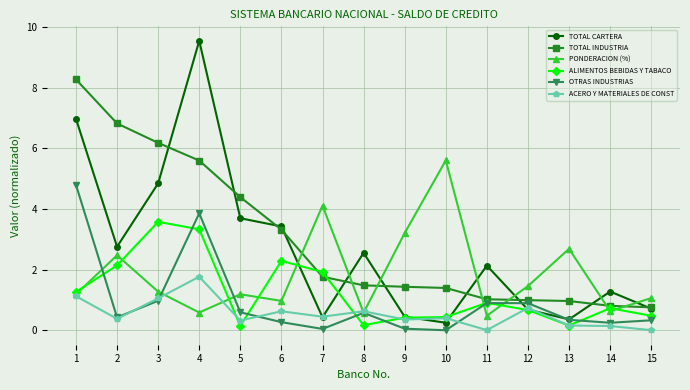

Between 2 and 13, which series saw the biggest shift?

TOTAL INDUSTRIA